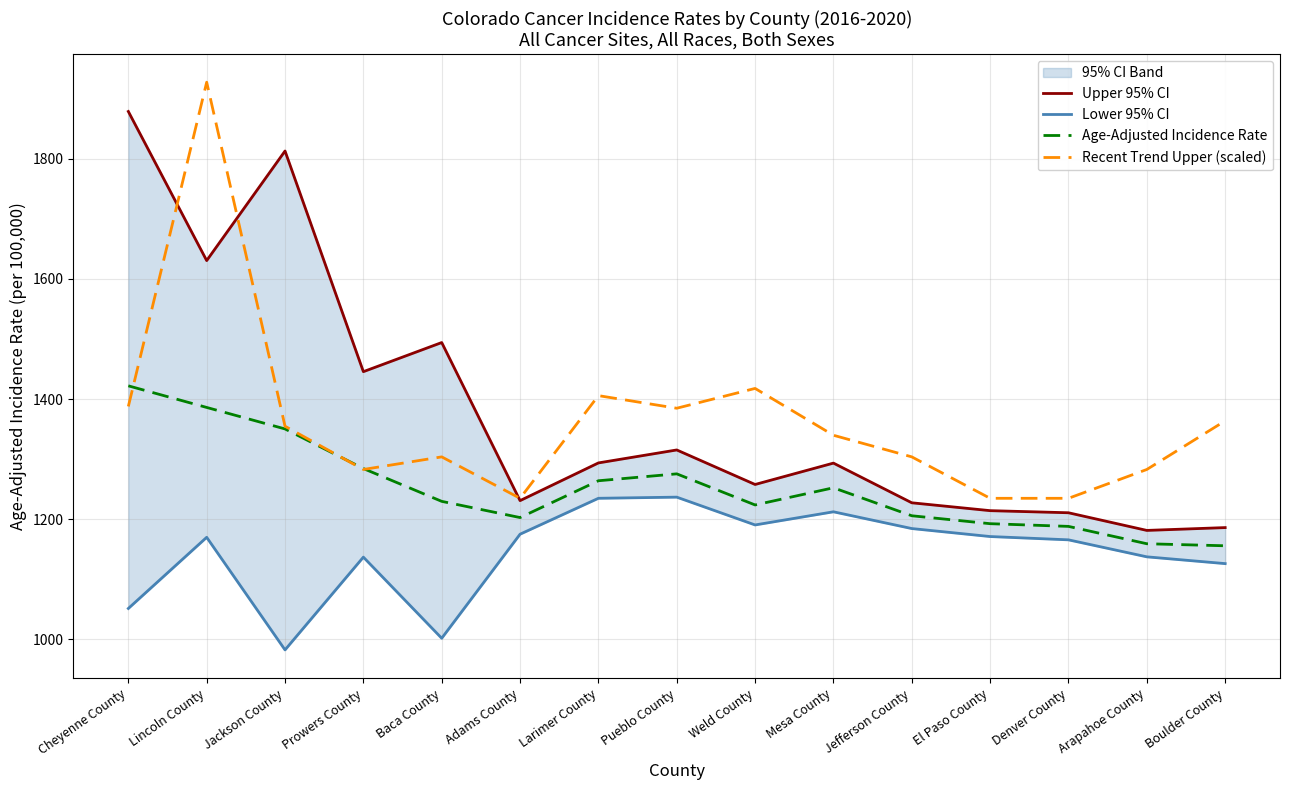

What is the label of the 1st point from the right?

Boulder County